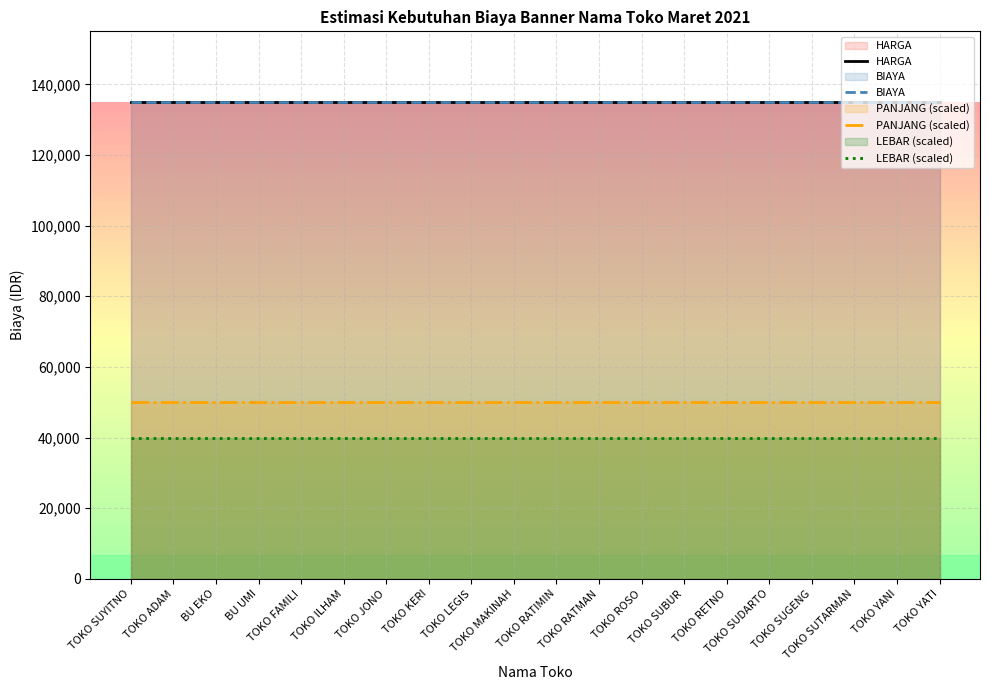

List the series in order of their peak value, highest first.

HARGA, BIAYA, PANJANG (scaled), LEBAR (scaled)